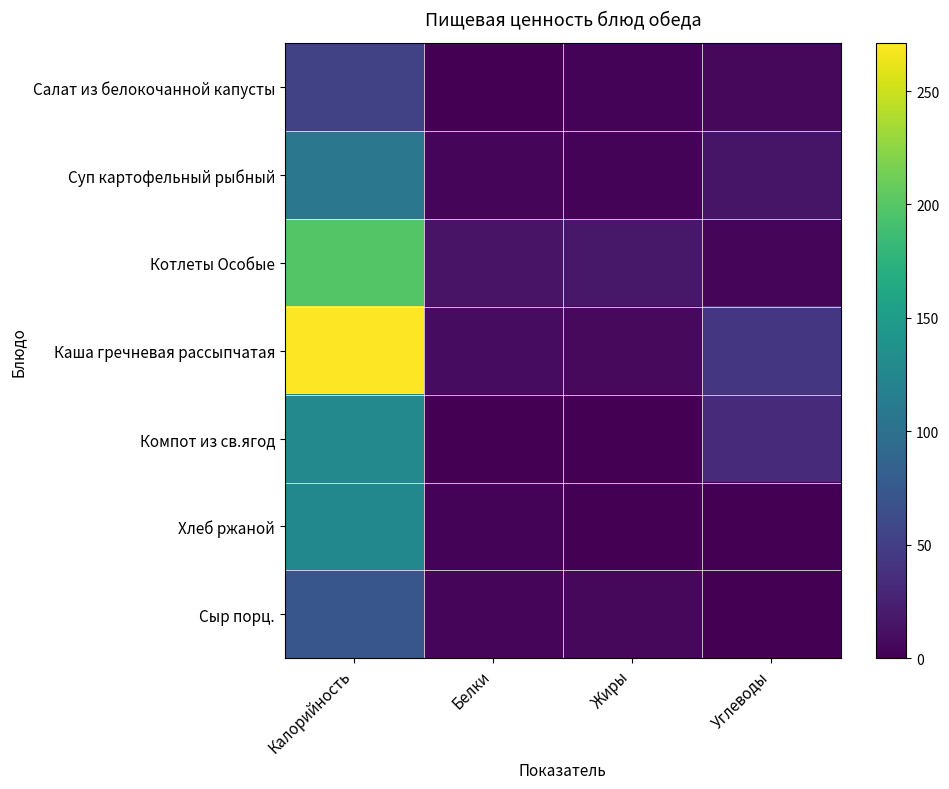

What is the maximum value shown in the chart?

271.0